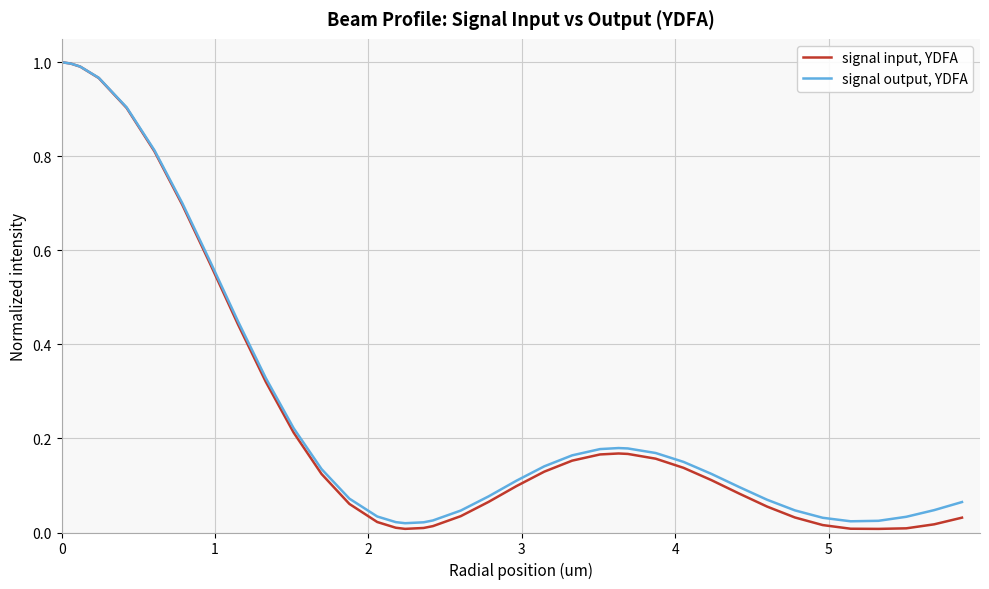

Which series has the largest range (max minus min)?

signal input, YDFA